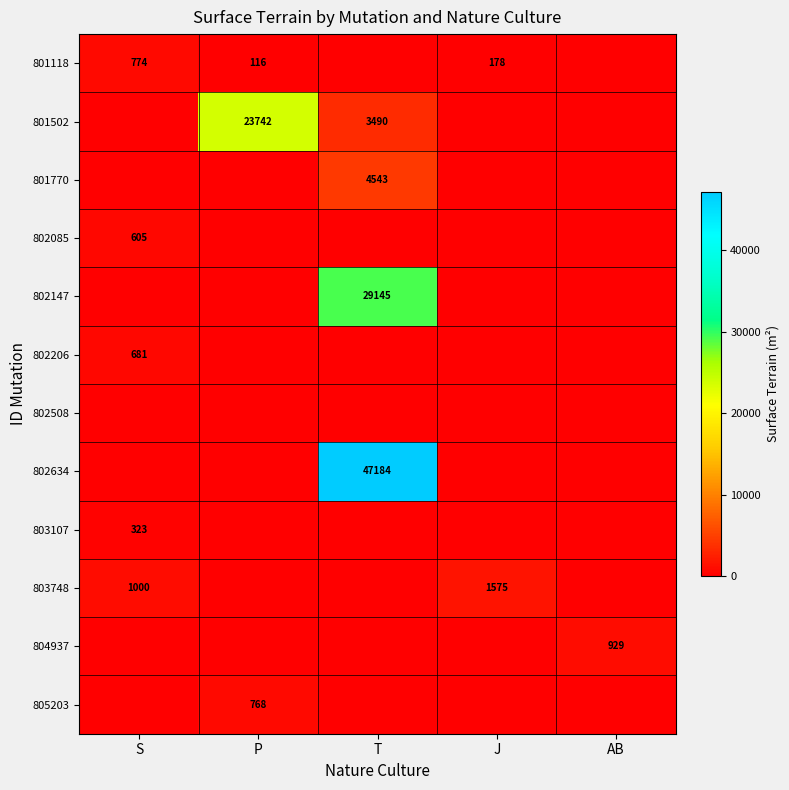

The 801118 series shows 178 at J. True or false?

True